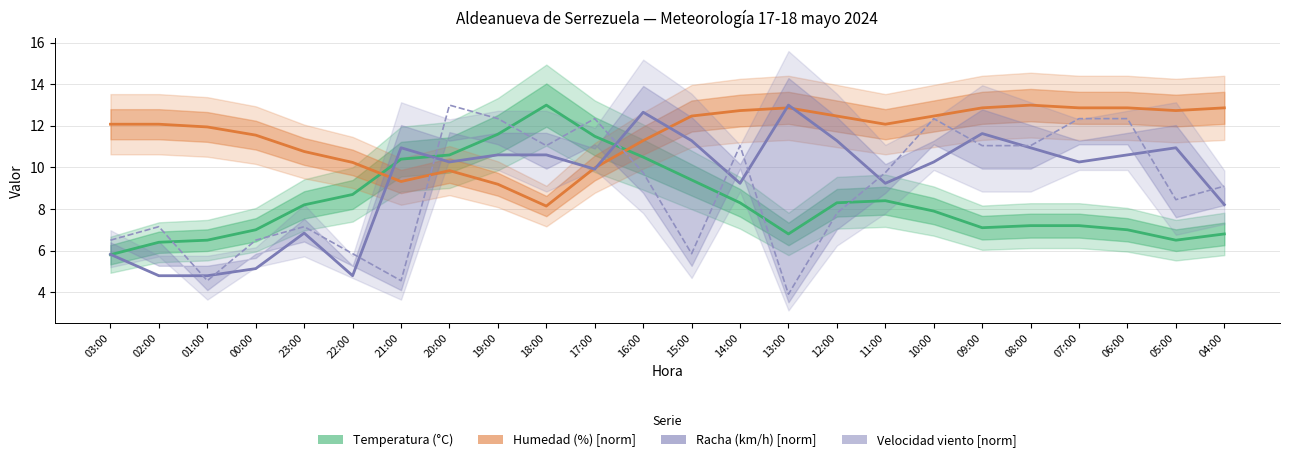

What are all the series names shown in the legend?

Temperatura (°C), Humedad (%) [norm], Racha (km/h) [norm], Velocidad viento [norm]